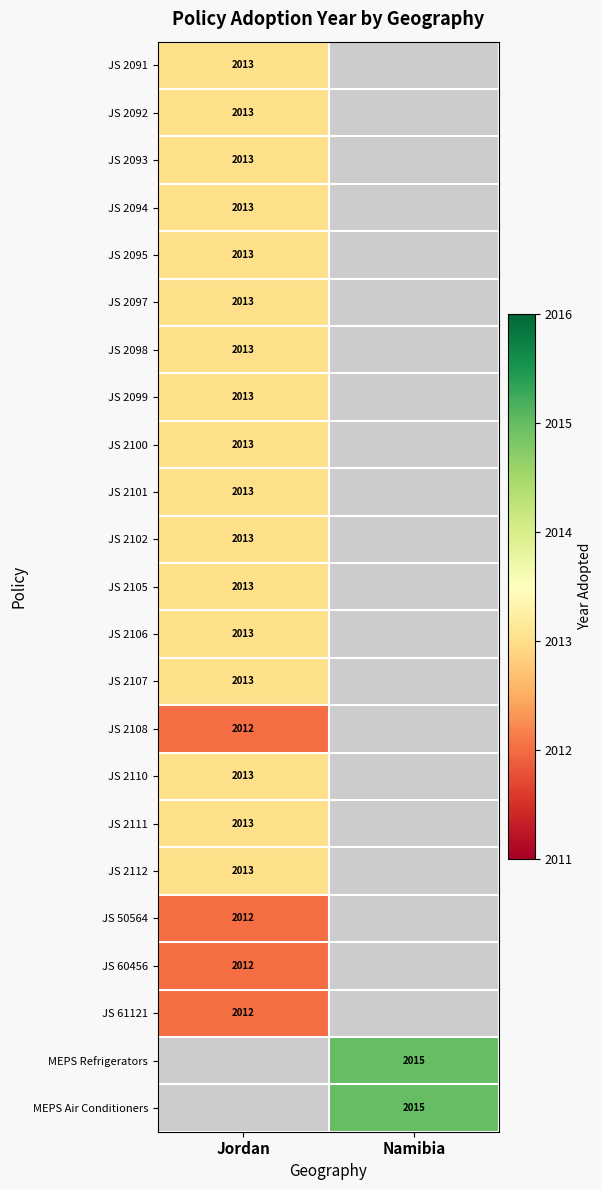

Which has a higher value, Jordan or Namibia?

Namibia